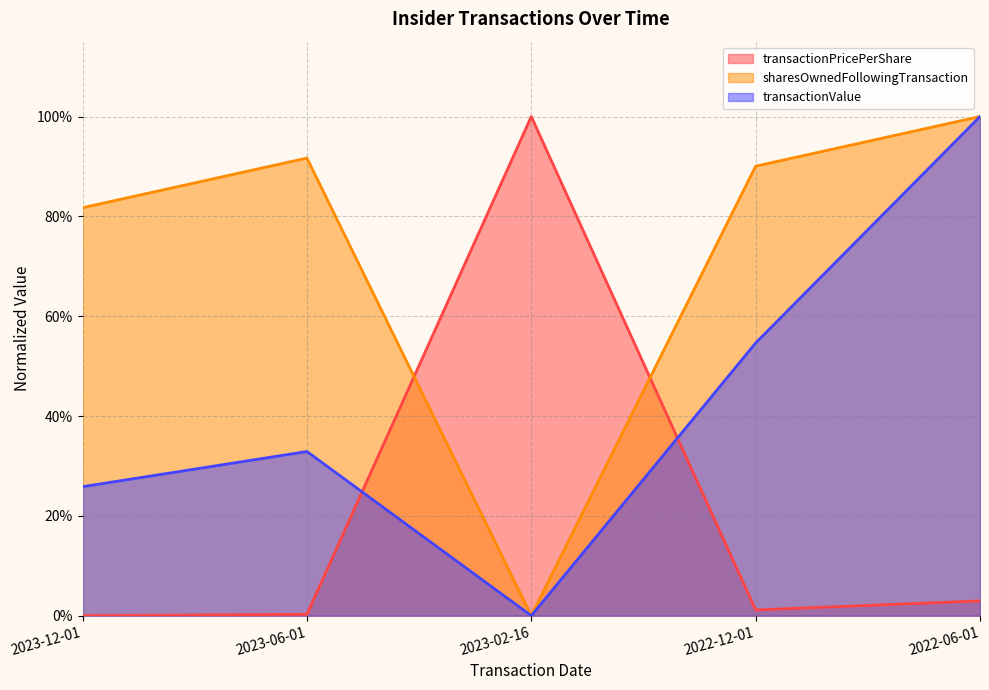

Rank the categories by sharesOwnedFollowingTransaction value from lowest to highest.

2023-02-16, 2023-12-01, 2022-12-01, 2023-06-01, 2022-06-01